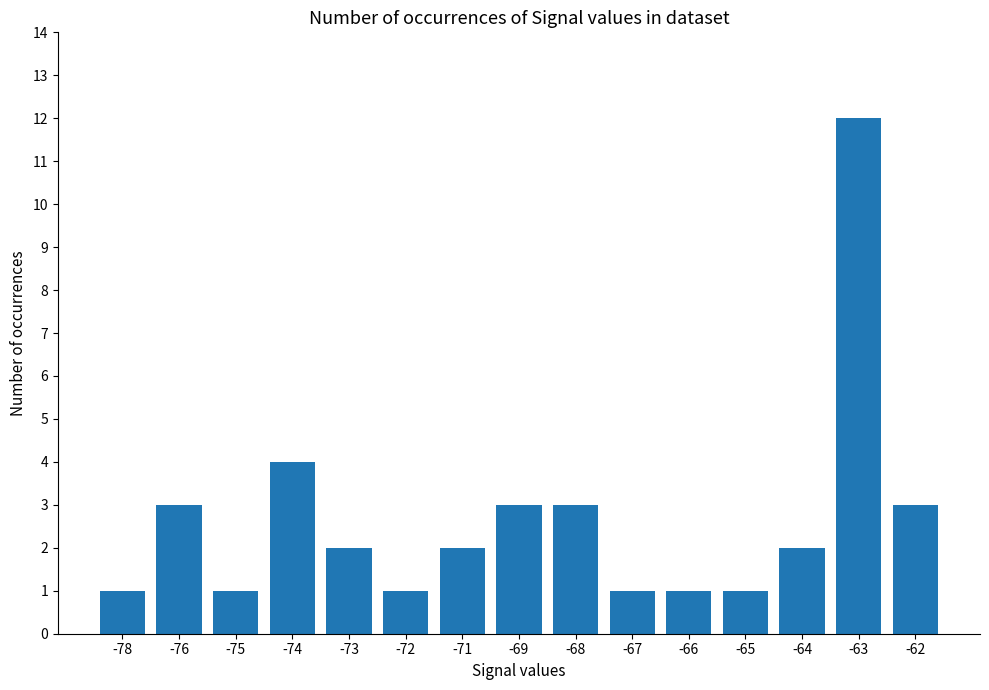

At which category does the chart reach its peak across all series?

-63